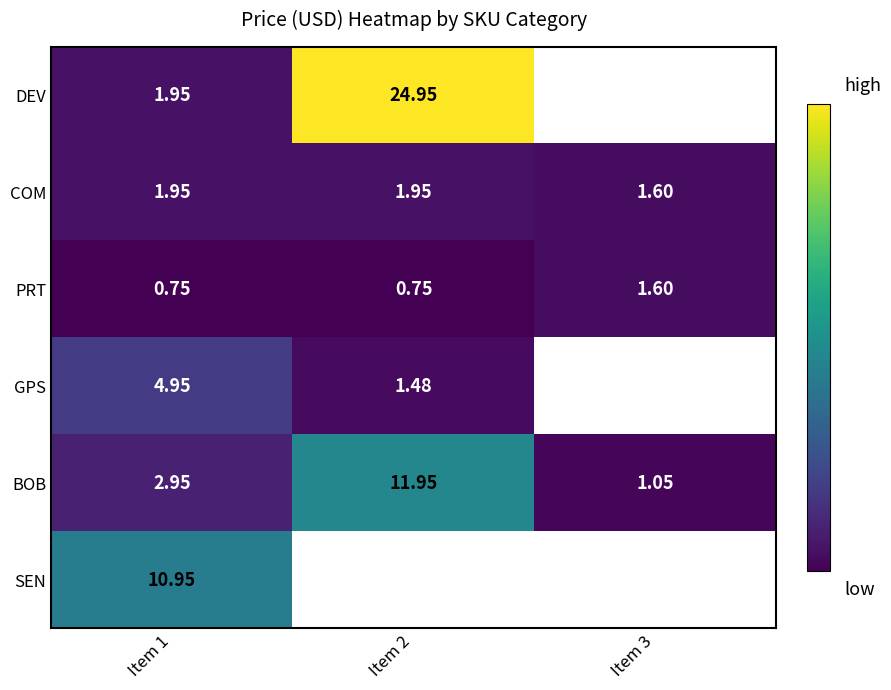

What is the difference between the BOB values at Item 3 and Item 2?

10.9